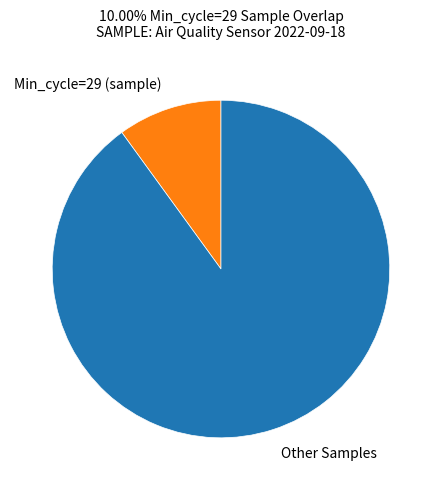

Which slice is the smallest?

Min_cycle=29 (sample)